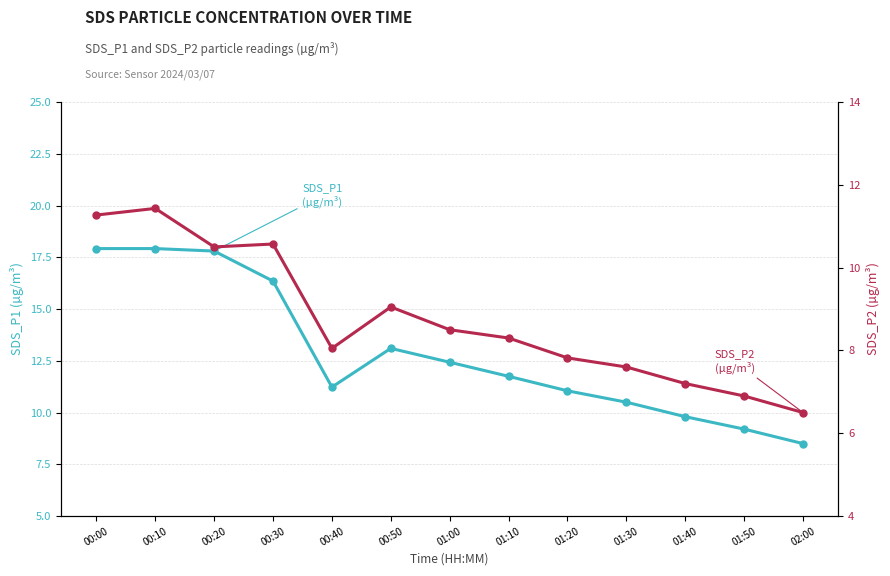

Does the chart display data point markers on the line(s)?

Yes